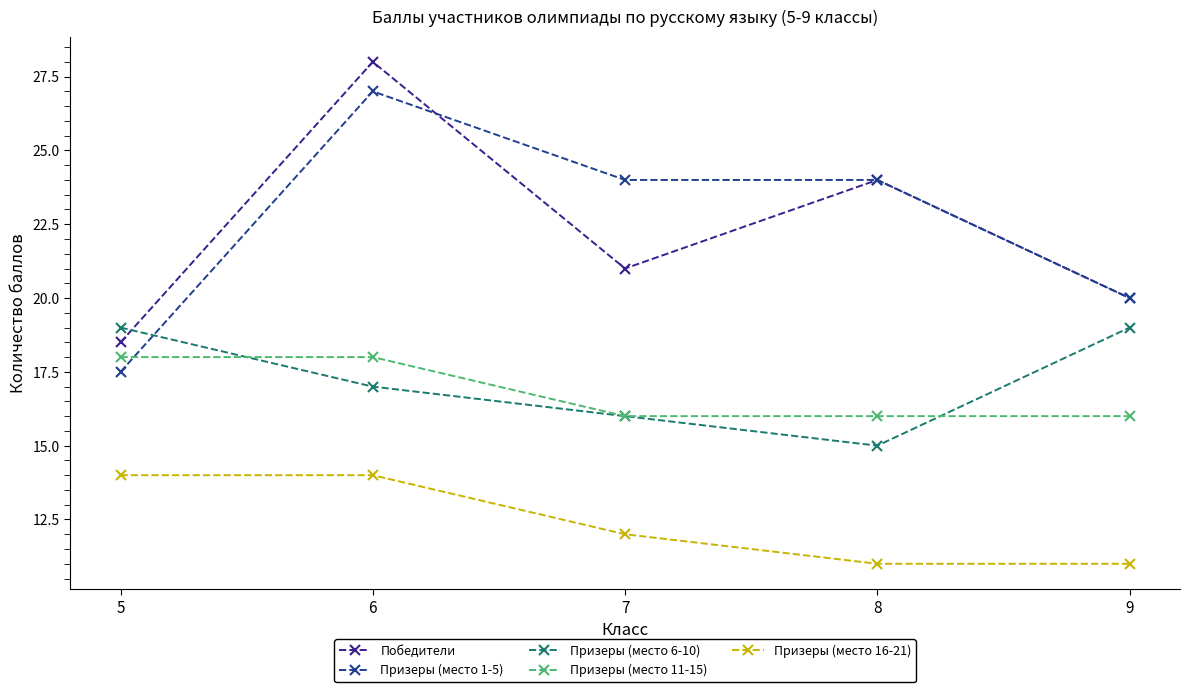

True or false: Призеры (место 16-21) has more than 2 interior local peaks.

False